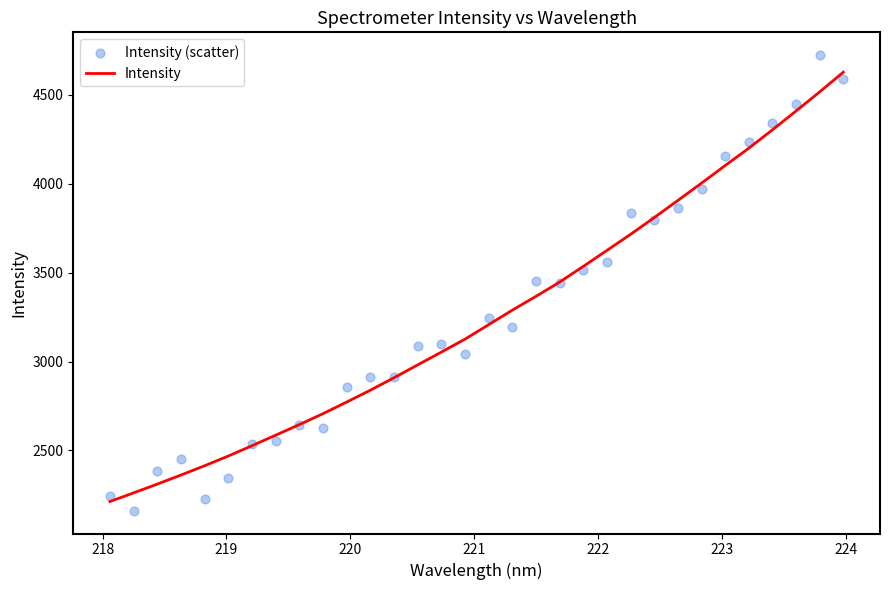

What is the maximum value for Intensity?

4628.0